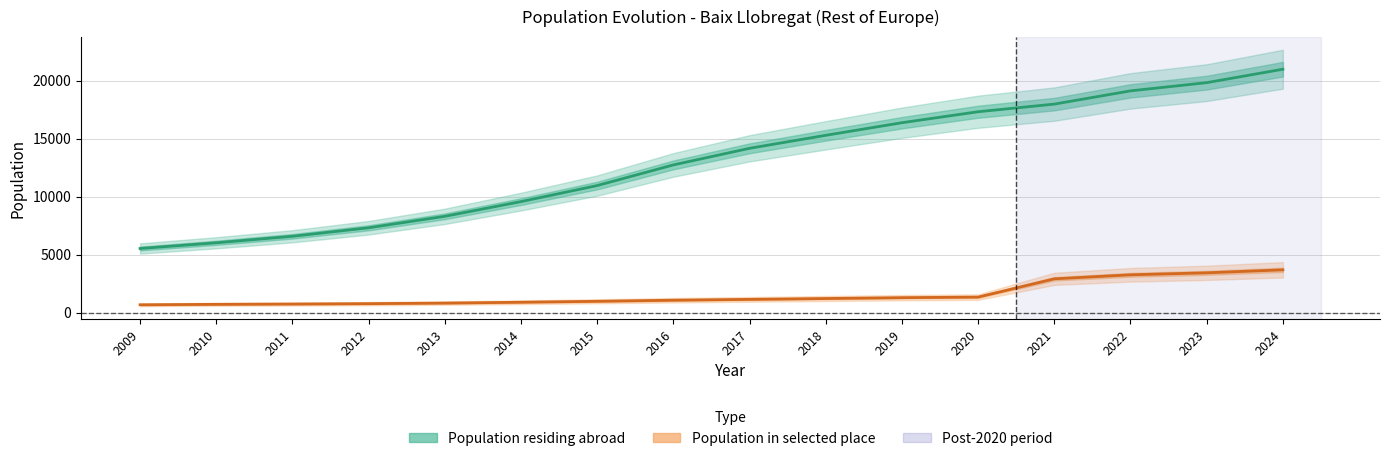

How many data points does each series have?

16